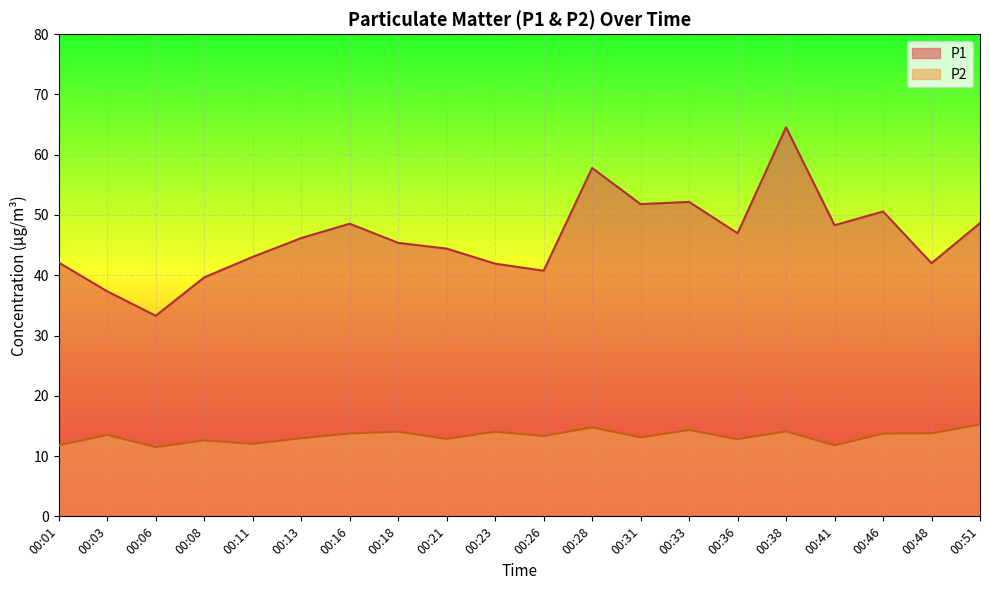

Which category has the lowest value in the P2 series?

00:06